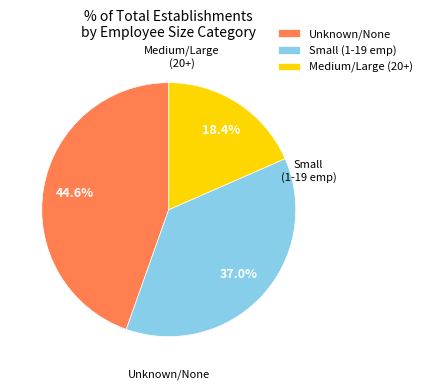

Rank the categories by value from highest to lowest.

Unknown/None, Small (1-19 emp), Medium/Large (20+)